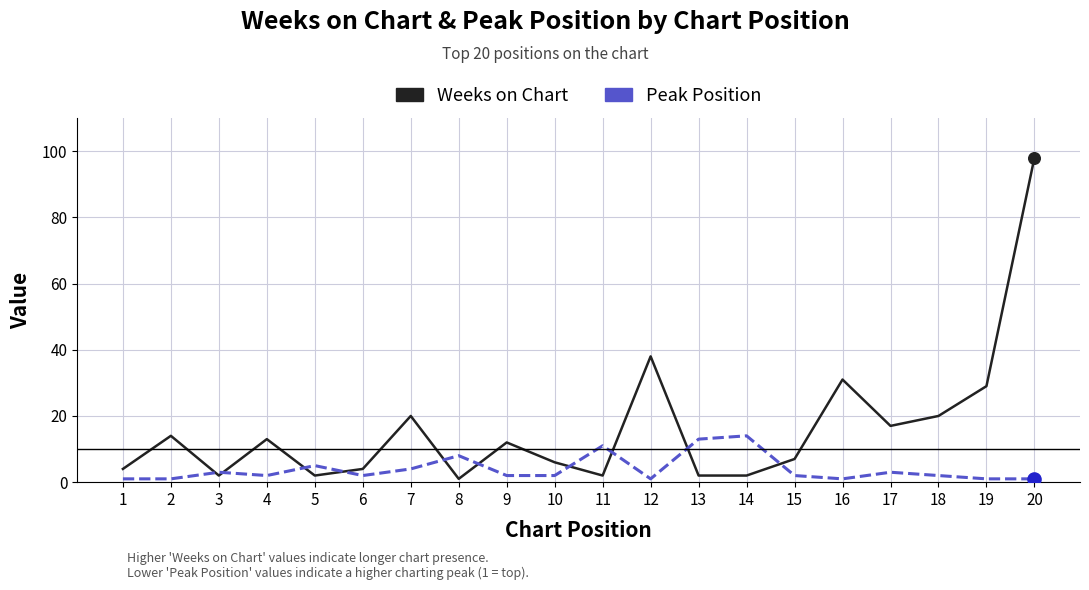

Is the value of Weeks on Chart at 16 greater than the value of Peak Position at 11?

Yes